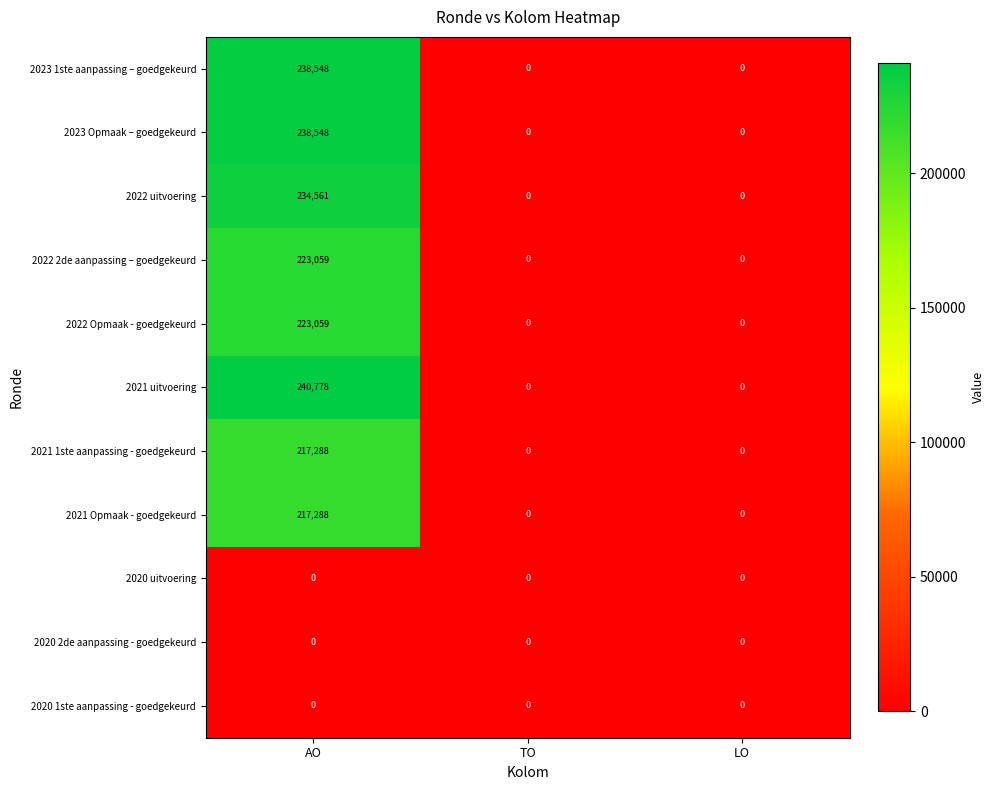

What is the sum of all 2022 Opmaak - goedgekeurd values?

223059